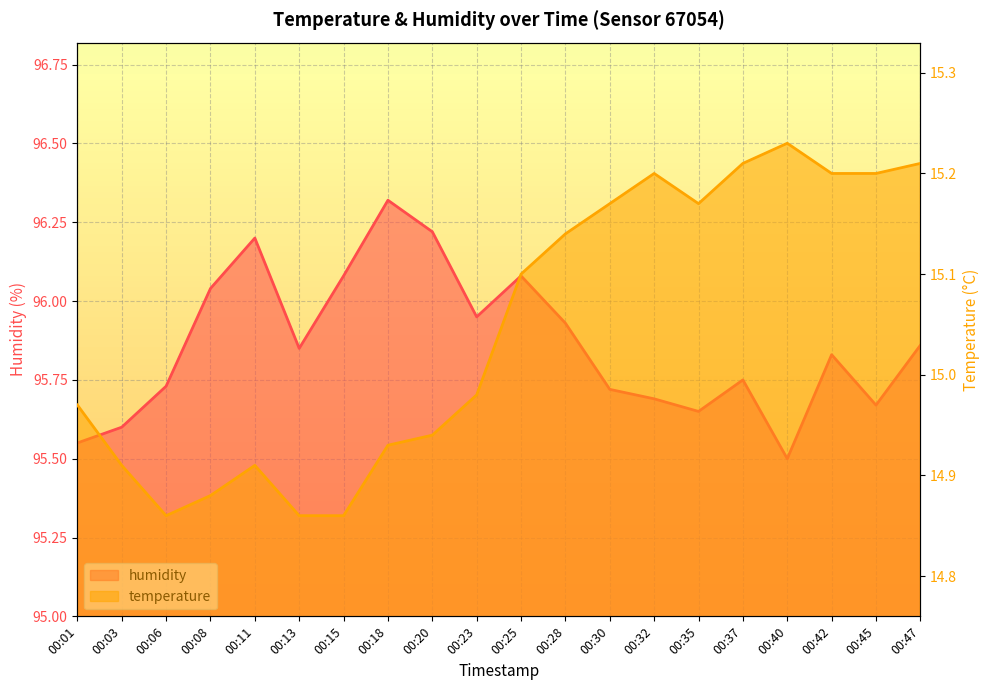

Does the chart display data point markers on the line(s)?

No